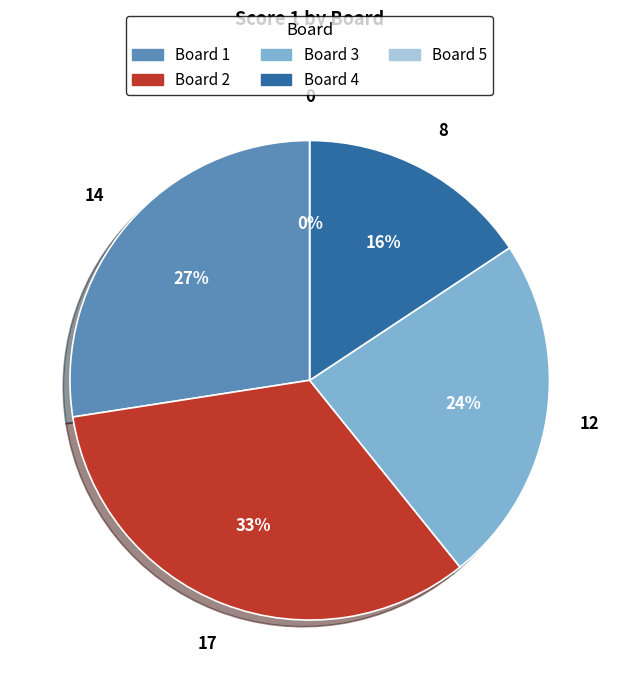

Is it true that 4 is 16% of the pie?

True